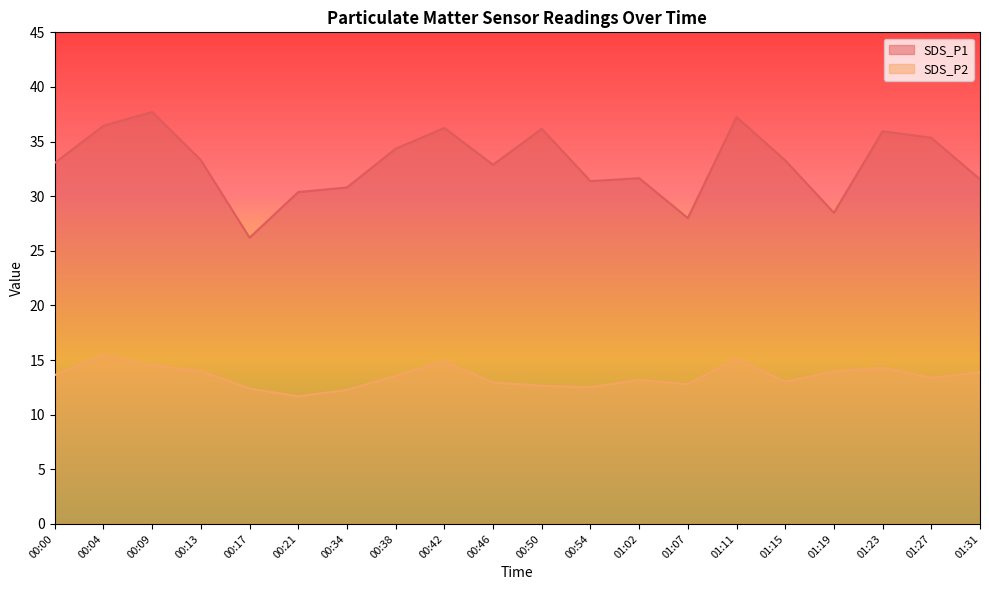

Which series has the largest total across all categories?

SDS_P1